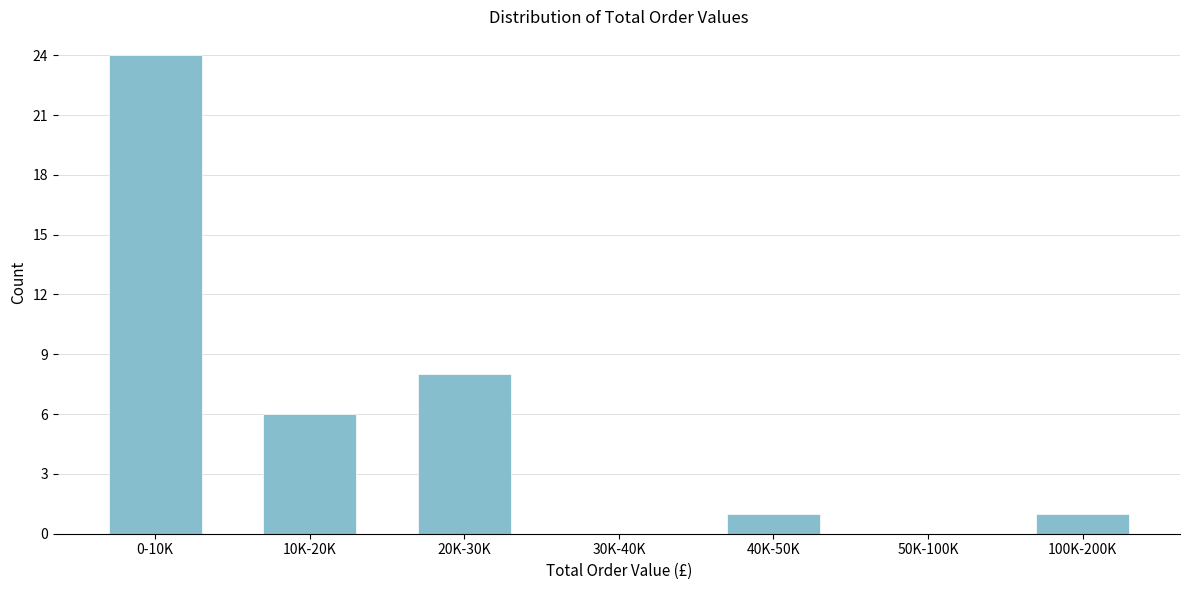

Reading right to left, list all the values displayed in this chart.

100K-200K=1	50K-100K=0	40K-50K=1	30K-40K=0	20K-30K=8	10K-20K=6	0-10K=24